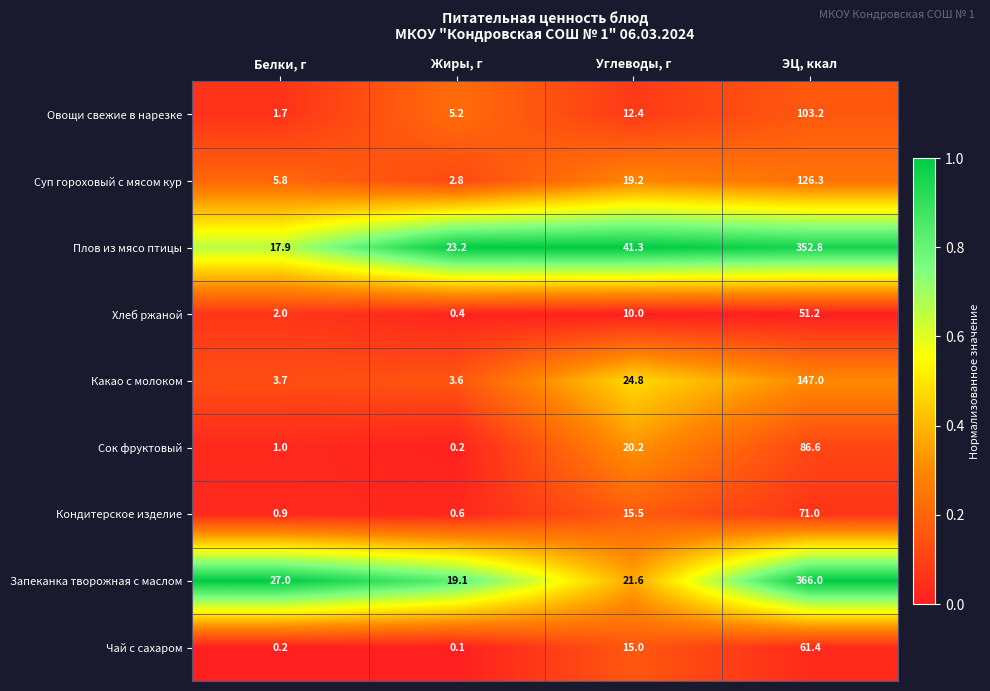

What is the difference between the highest and lowest values at ЭЦ, ккал?

314.8